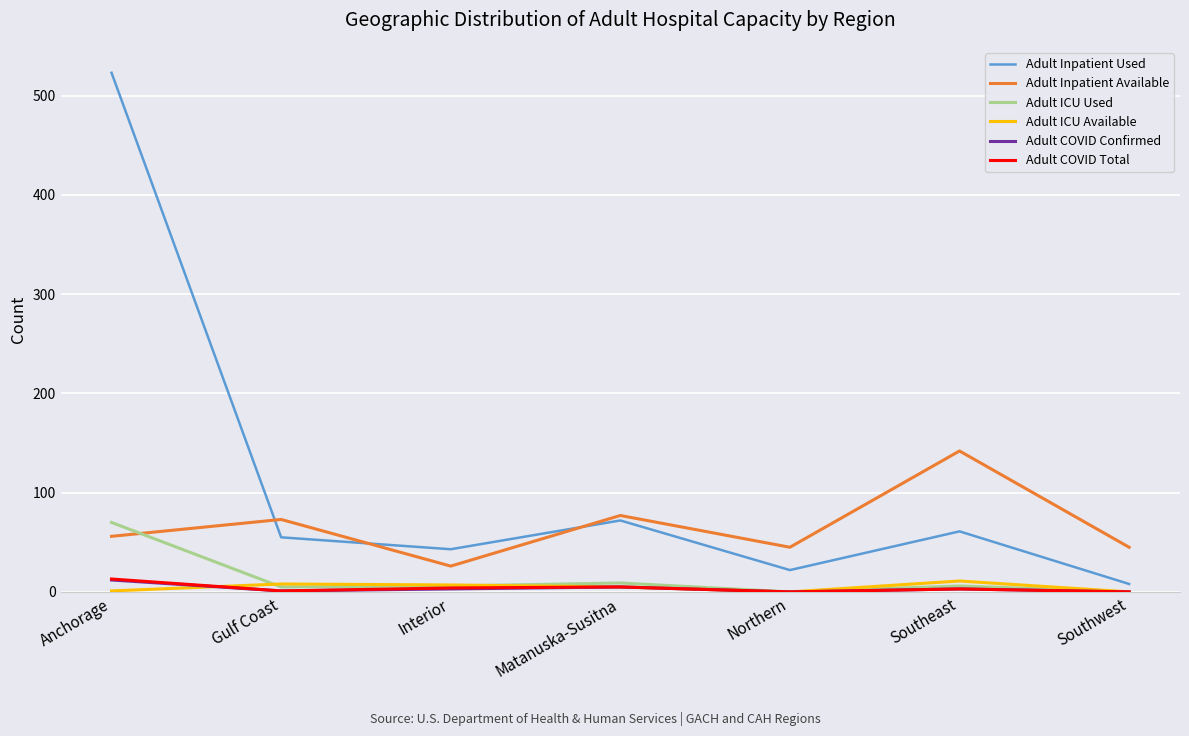

What is the highest value of the Adult COVID Total series?

13